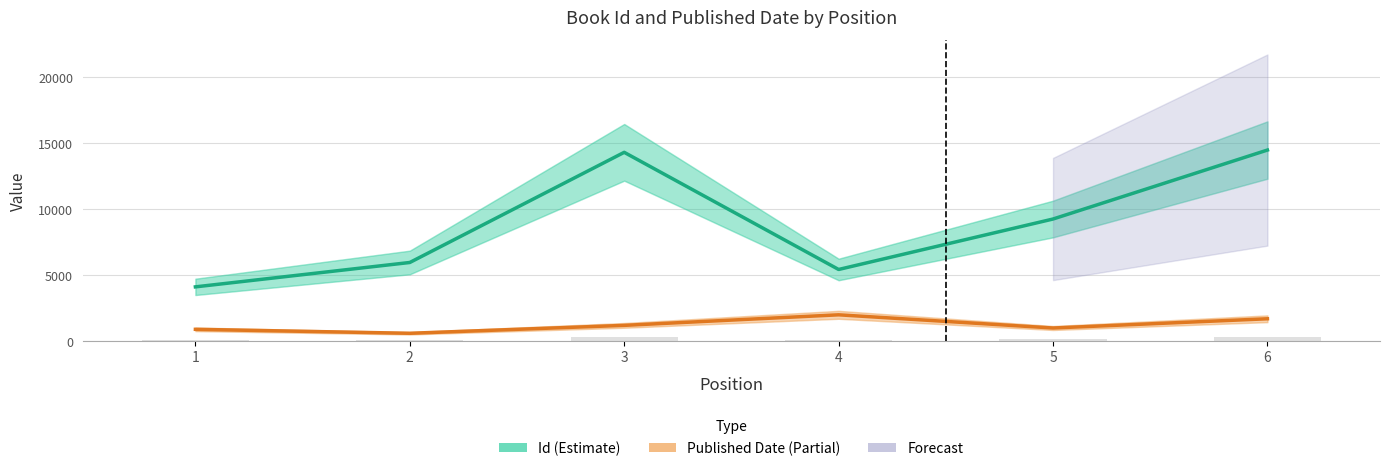

How many categories are shown in the chart?

6